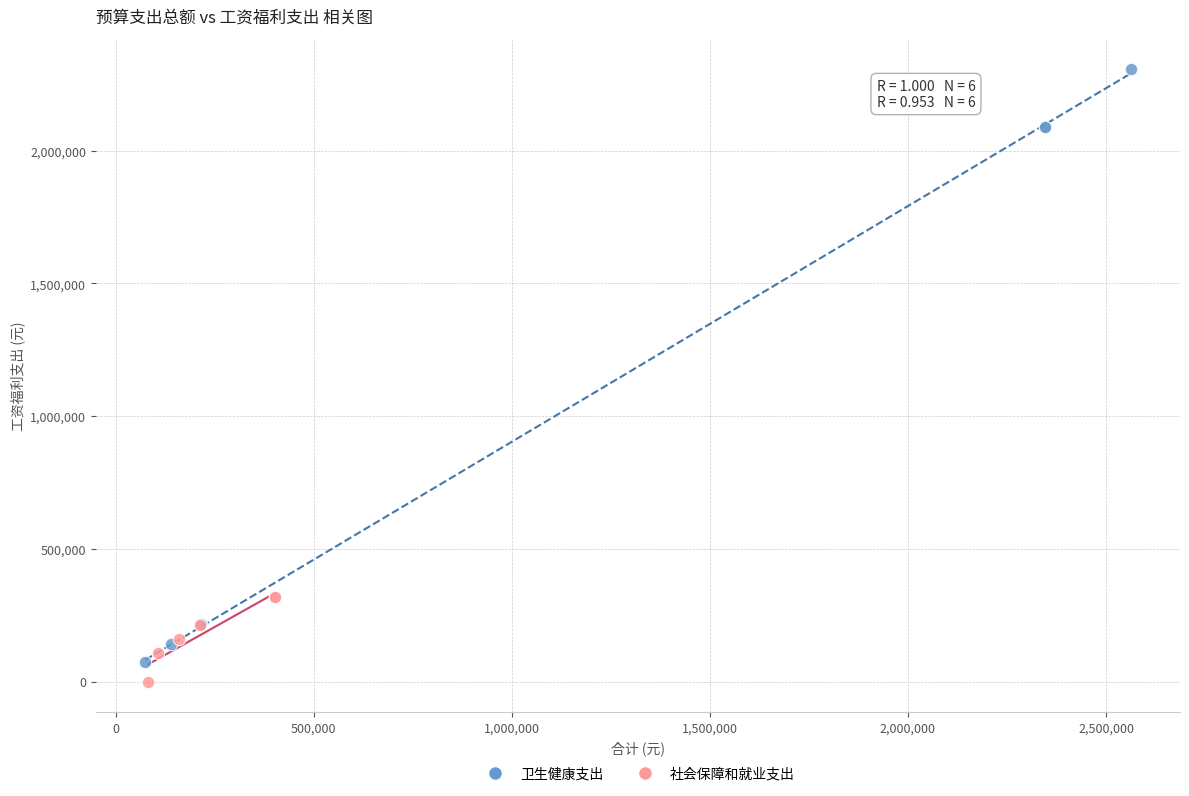

Which series has the largest Y range (max minus min)?

卫生健康支出